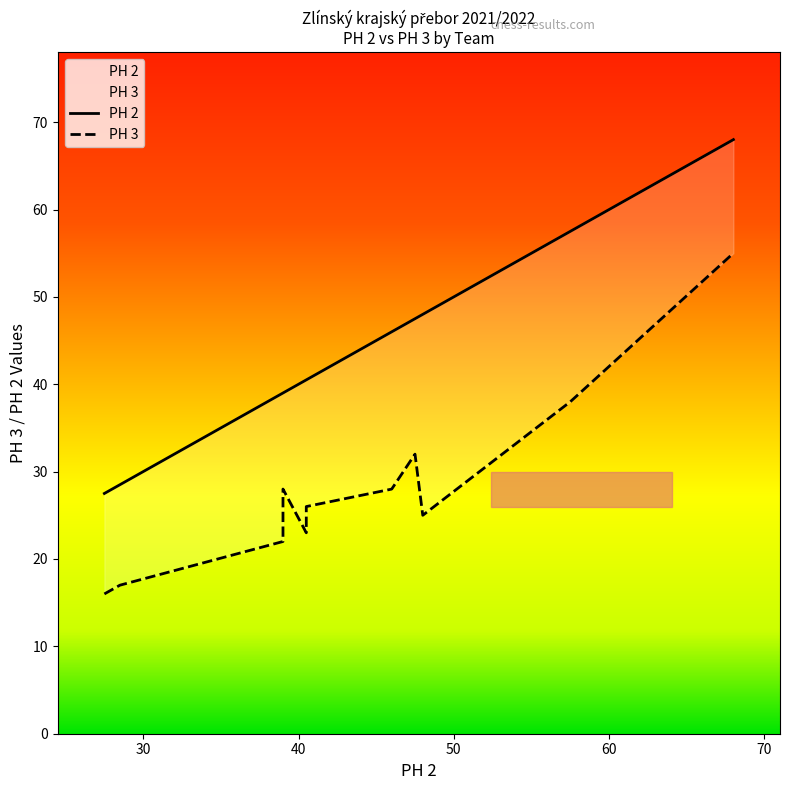

List the series in order of their peak value, lowest first.

PH 3, PH 2